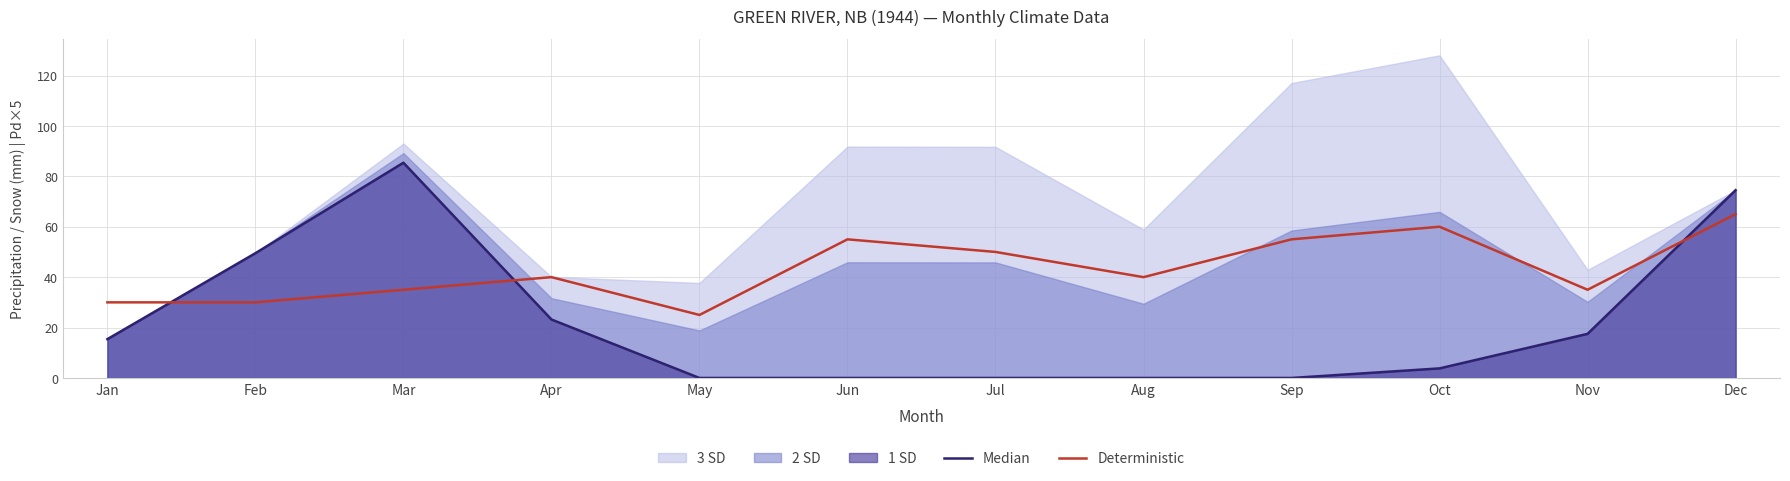

The value of Median at Apr is 10.6. True or false?

False